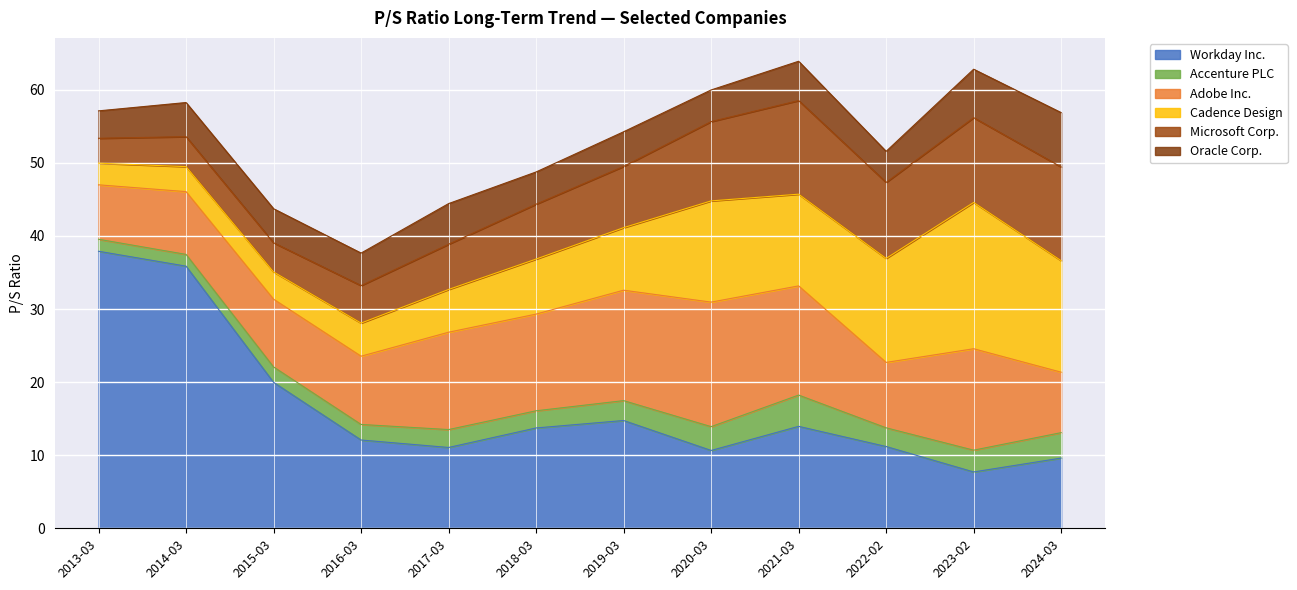

True or false: Microsoft Corp. has more than 1 interior local peaks.

True